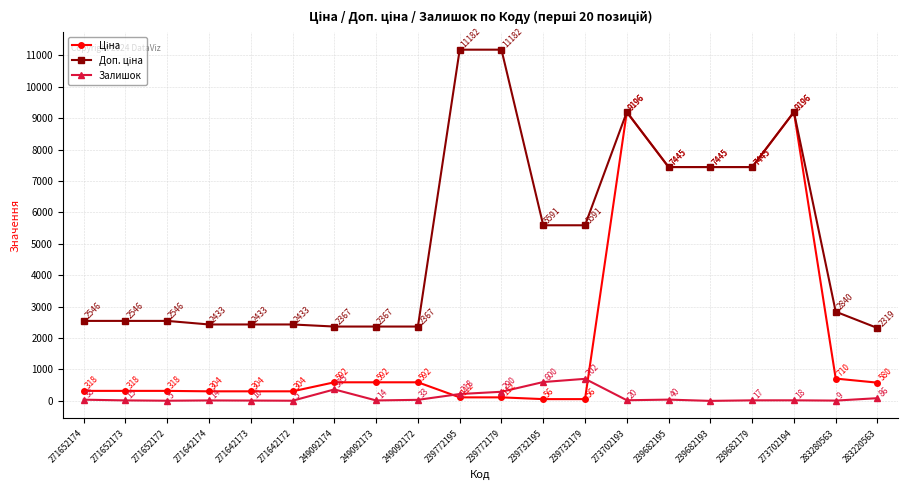

At how many categories does at least one series exceed 8729?

4